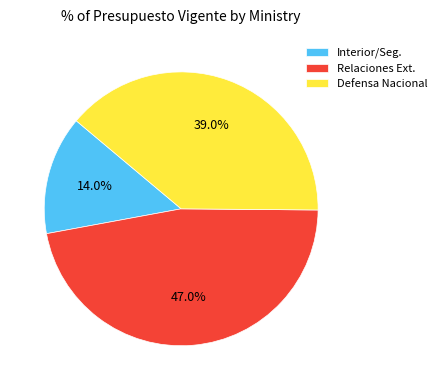

Rank the categories by value from highest to lowest.

Relaciones Ext., Defensa Nacional, Interior/Seg.